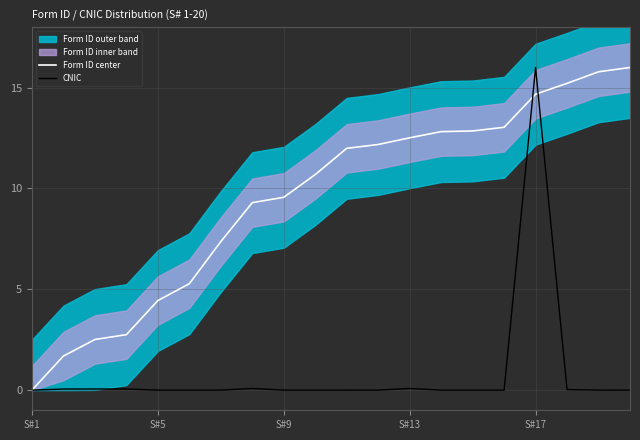

True or false: Form ID center has a value of 7.3 at S#1.

False